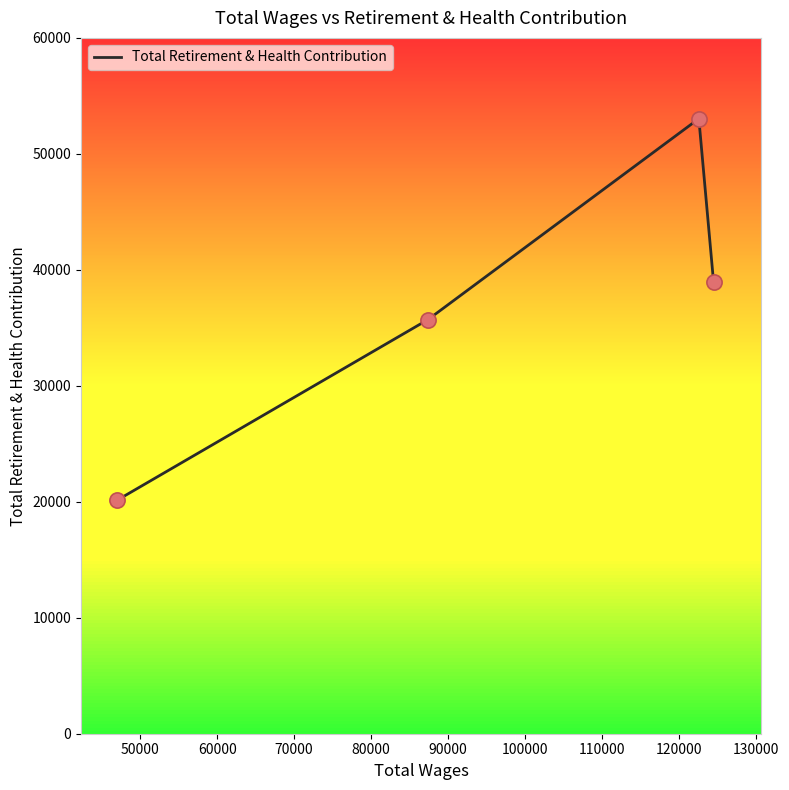

What is the difference between the maximum and minimum values?

32893